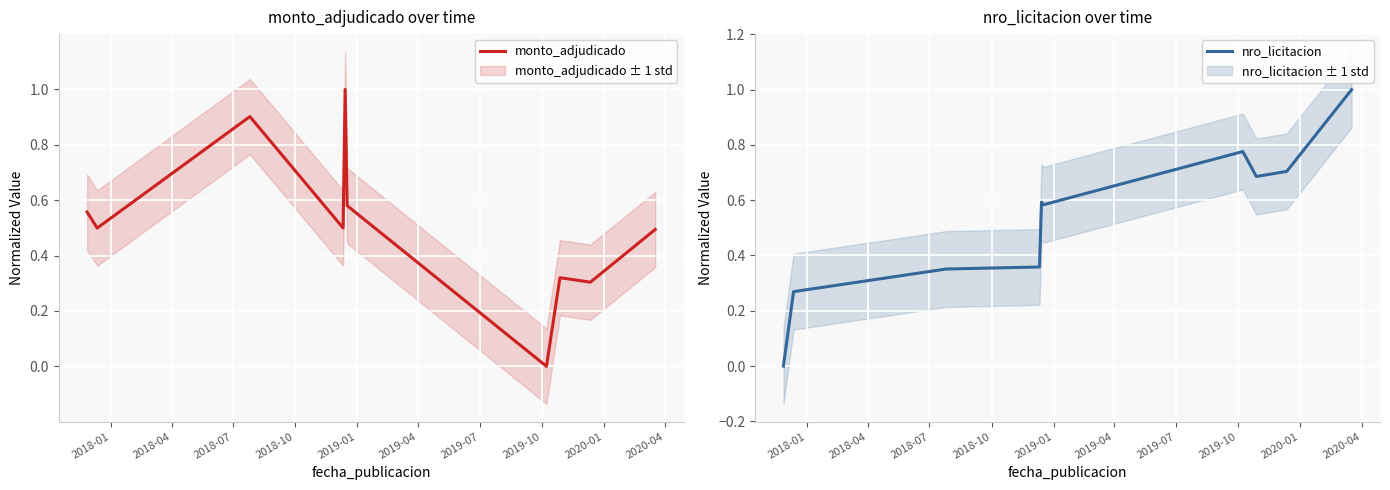

What is the highest value of the monto_adjudicado series?

1.0